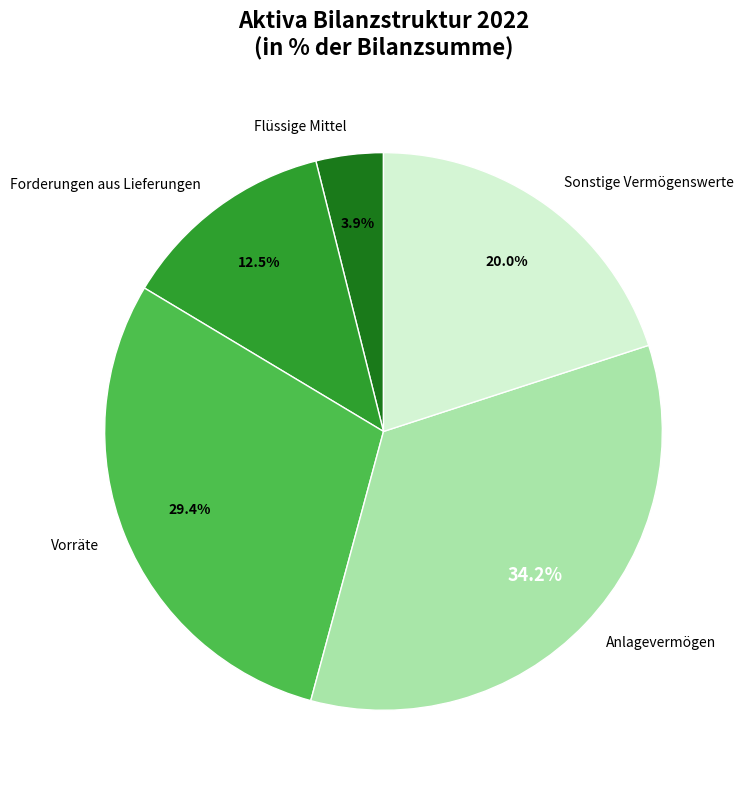

What percentage is NOT represented by Anlagevermögen?

65.8%